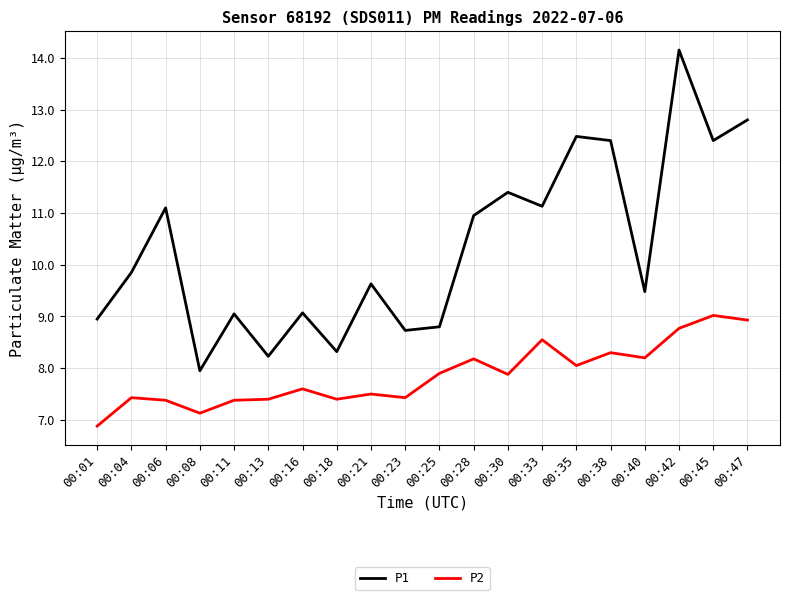

What is the difference between the maximum and second lowest values in the P2 series?

1.9